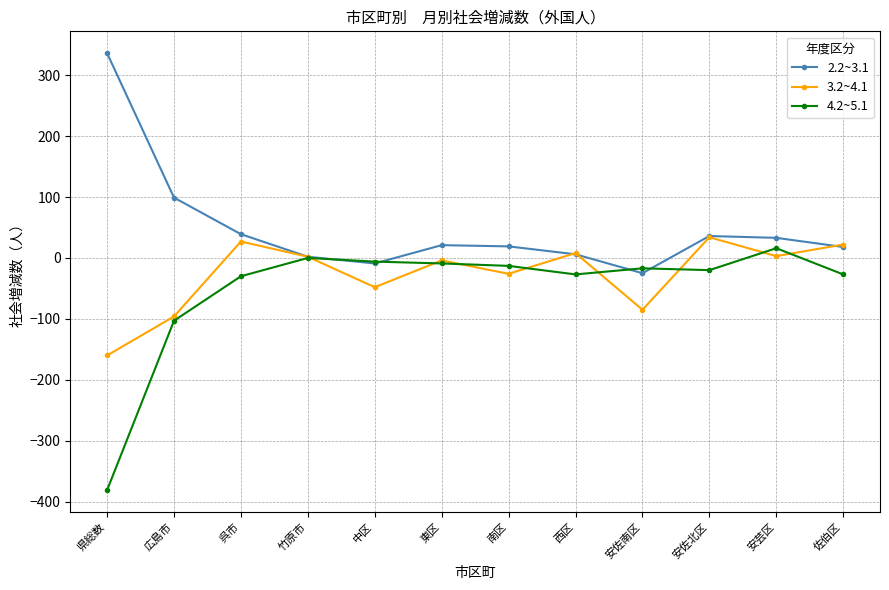

The value of 4.2~5.1 at 竹原市 is 0. True or false?

True